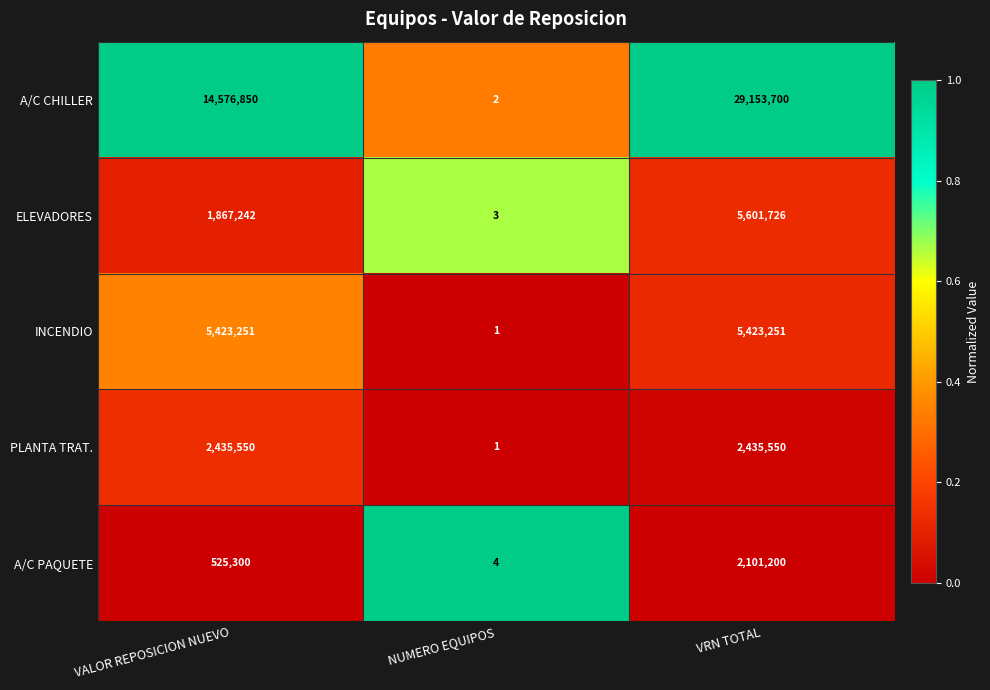

What is the spread (max minus min) of values at VALOR REPOSICION NUEVO?

14051550